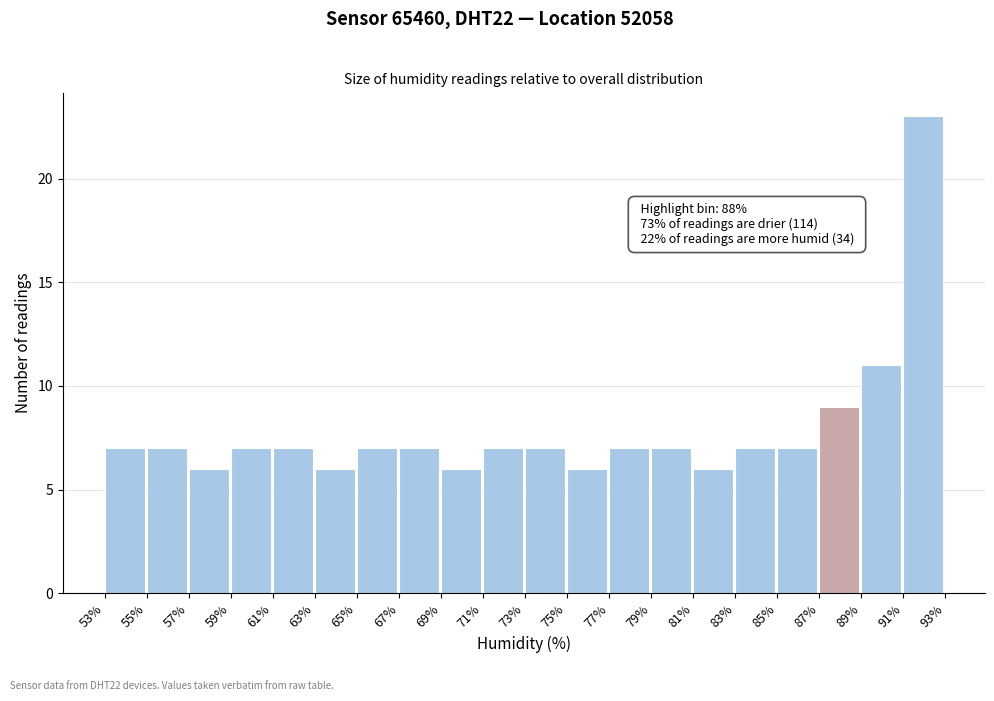

Reading right to left, extract all data points from this chart.

23	11	9	7	7	6	7	7	6	7	7	6	7	7	6	7	7	6	7	7